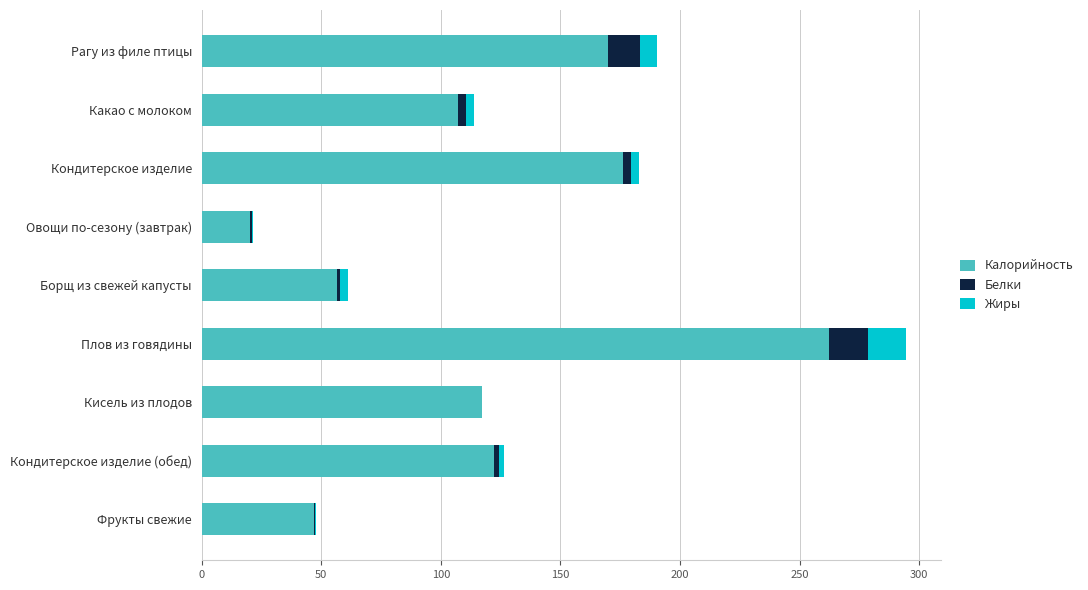

How many distinct data groups are displayed?

3